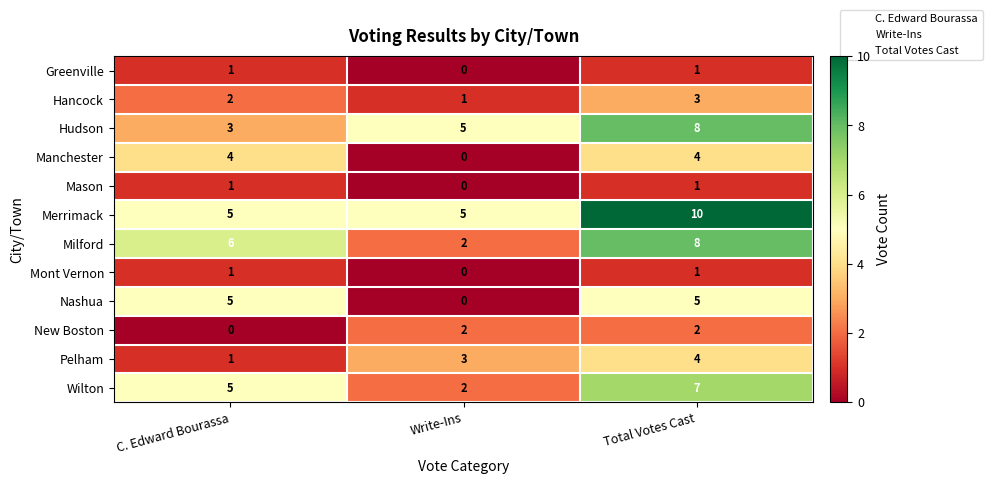

Which category has the highest value in the Hudson series?

Total Votes Cast